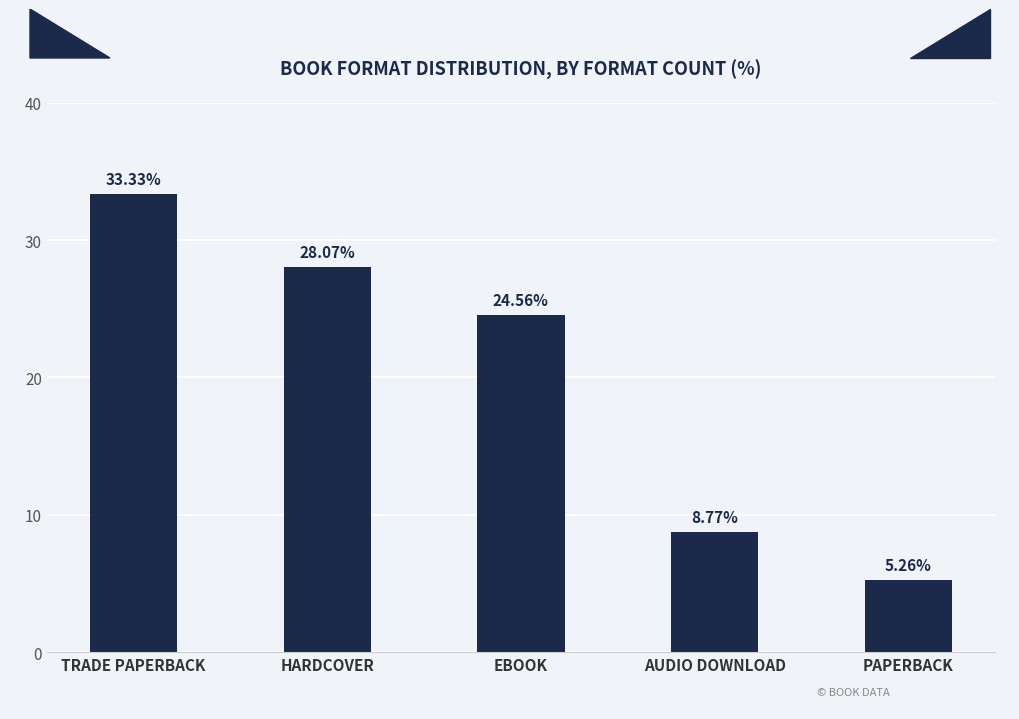

Where does the data first go above 24?

TRADE PAPERBACK